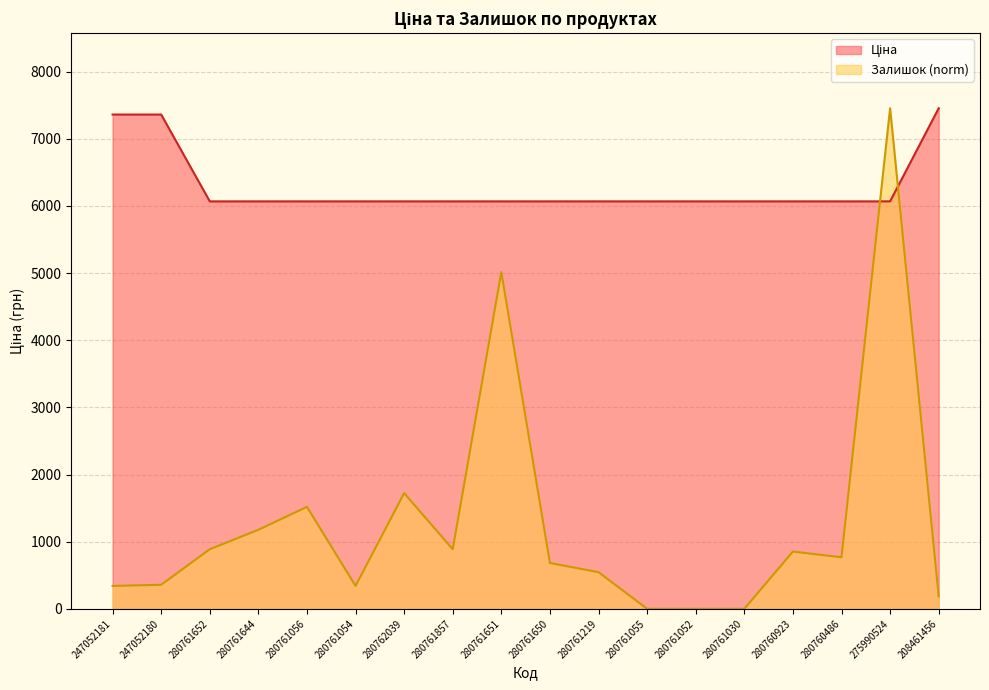

Rank the series by their average value, from lowest to highest.

Залишок, Ціна